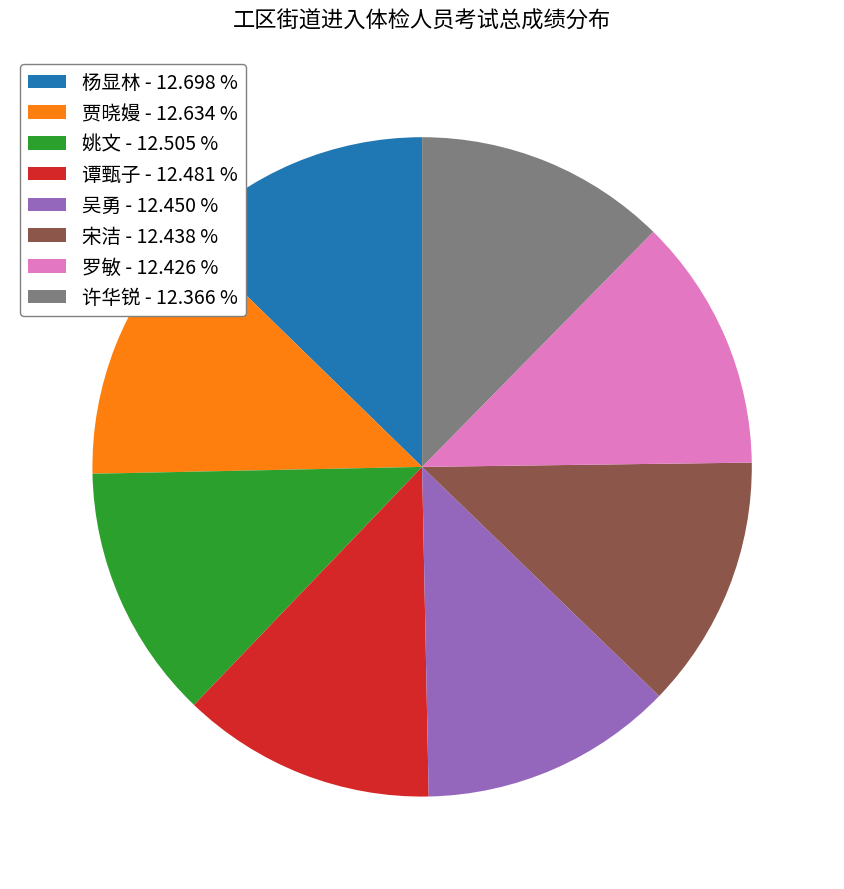

Approximately how many times larger is the value at 杨显林 - 12.698 % compared to 宋洁 - 12.438 %?

1.0